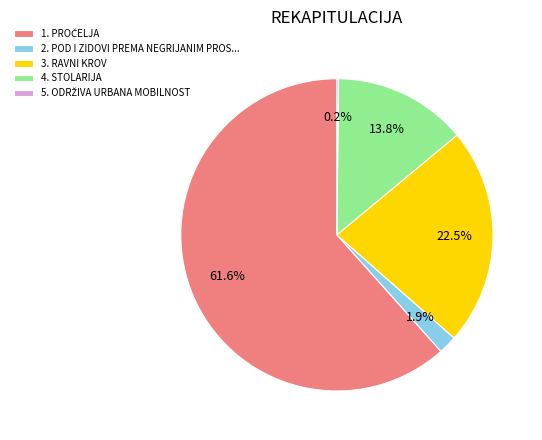

Is 3. RAVNI KROV the majority of the pie?

No